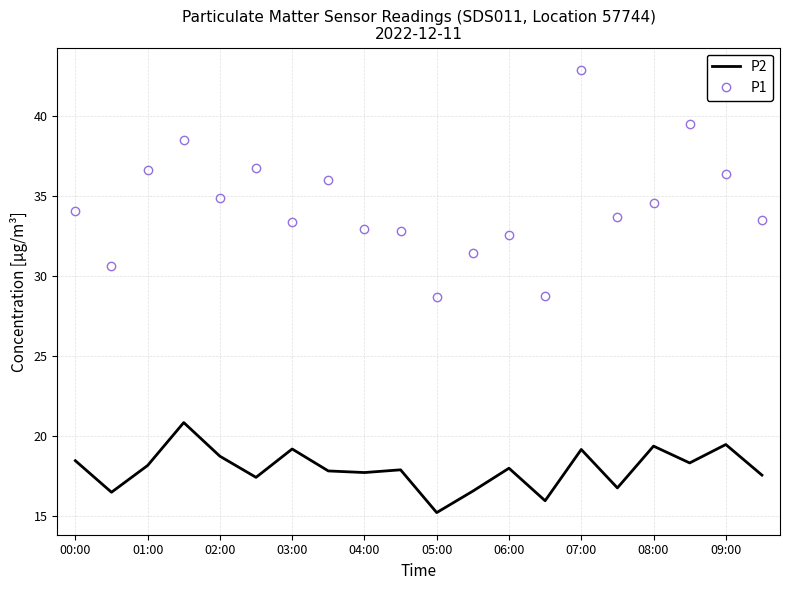

How many interior local valleys does the P2 series have?

7